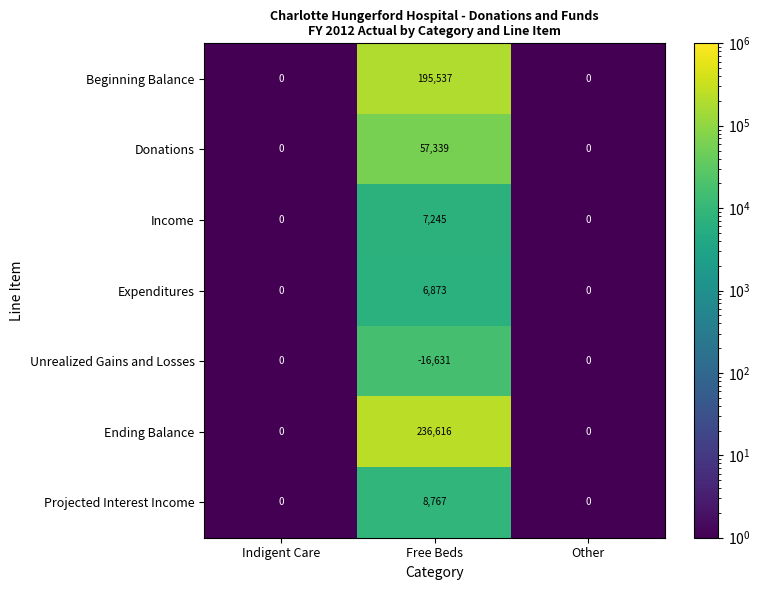

Which series has the largest total across all categories?

Ending Balance